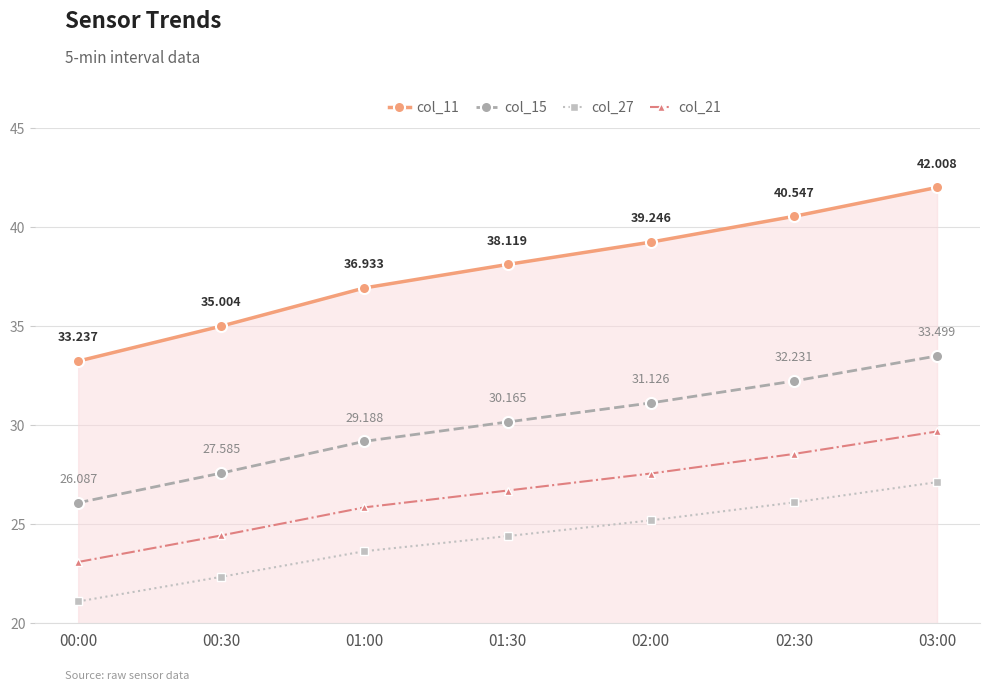

The col_15 series shows 32.2 at 02:30. True or false?

True